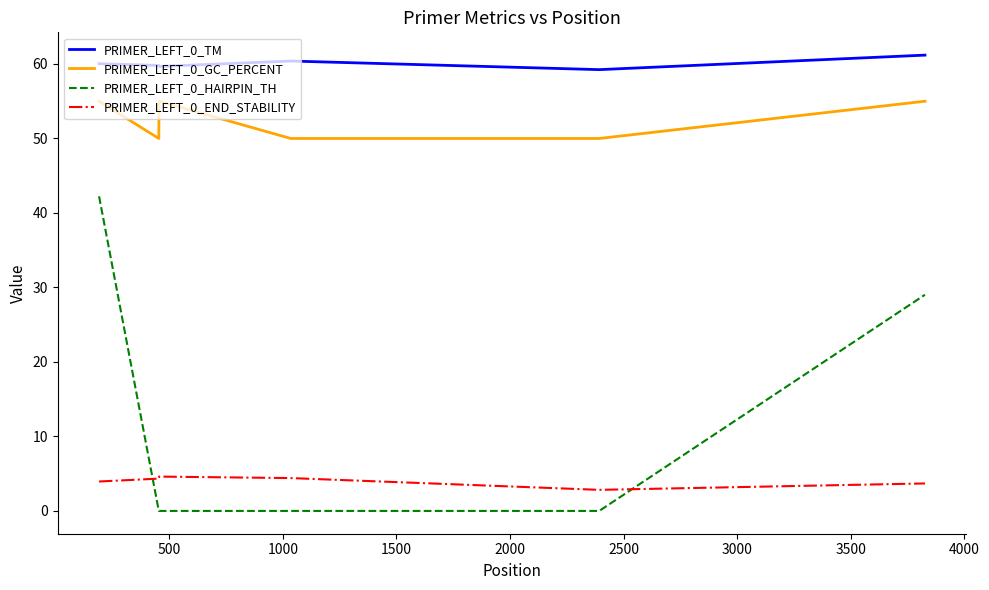

What is the highest value of the PRIMER_LEFT_0_END_STABILITY series?

4.6